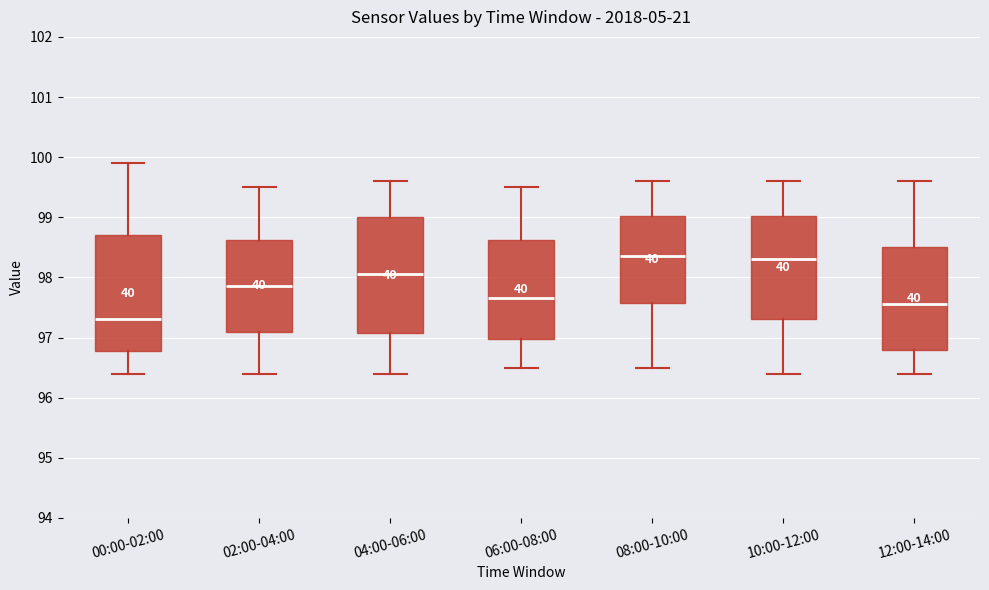

Where does the lower whisker of the box for 10:00-12:00 end on the y-axis? The values are not printed on the chart, so give them approximately, as read against the axis.

96.4